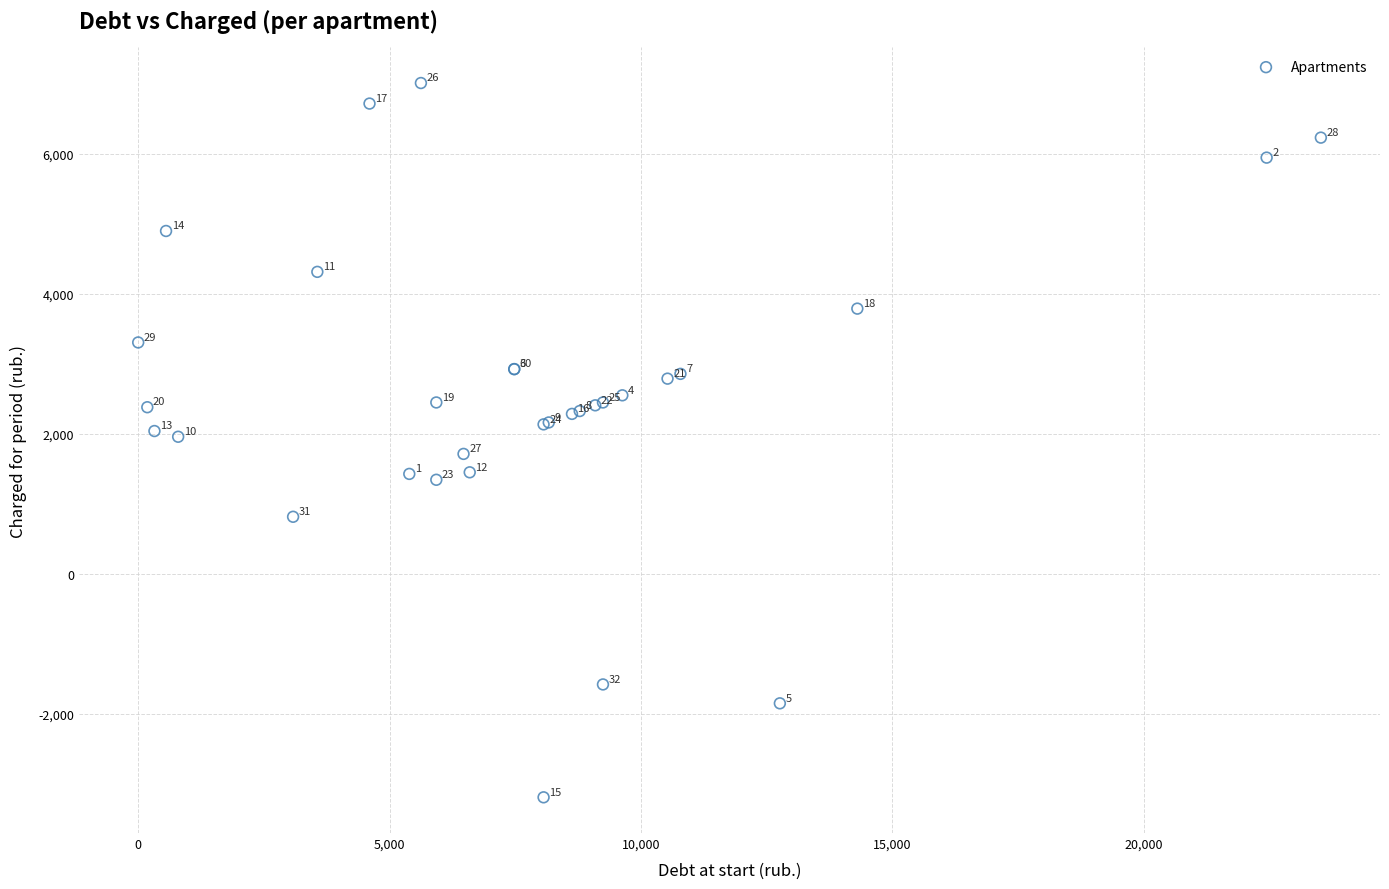

What Y value in the scatter plot is closest to 1910?

1959.6